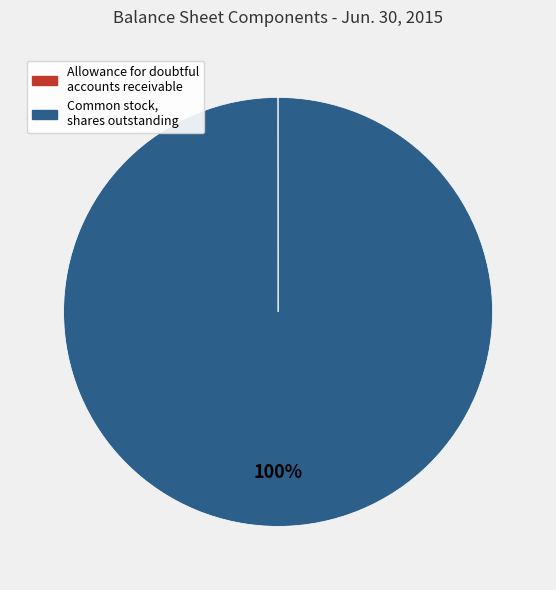

Which slice is the largest?

Common stock, shares outstanding